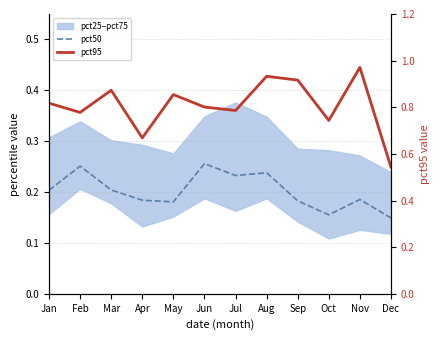

At which category is the sum across all series the highest?

Aug